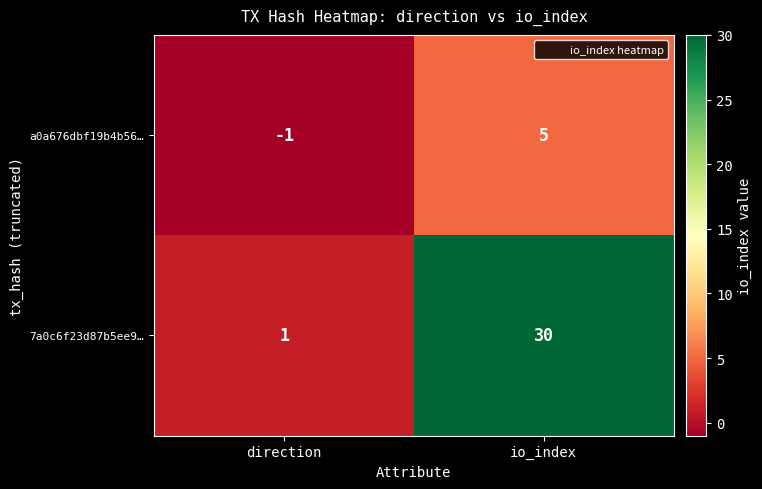

Reading left to right, what are all the values shown in this chart?

a0a676dbf19b4b56…: direction=-1	io_index=5
7a0c6f23d87b5ee9…: direction=1	io_index=30